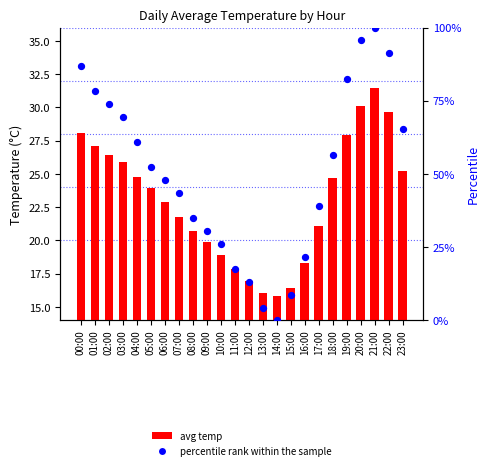

Which series has the largest total across all categories?

percentile rank within the sample